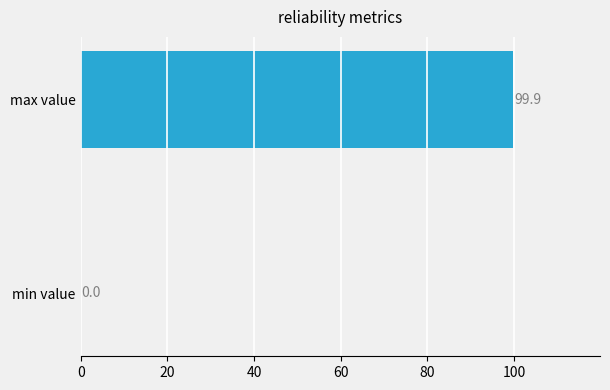

Between max value and min value, which is larger?

max value